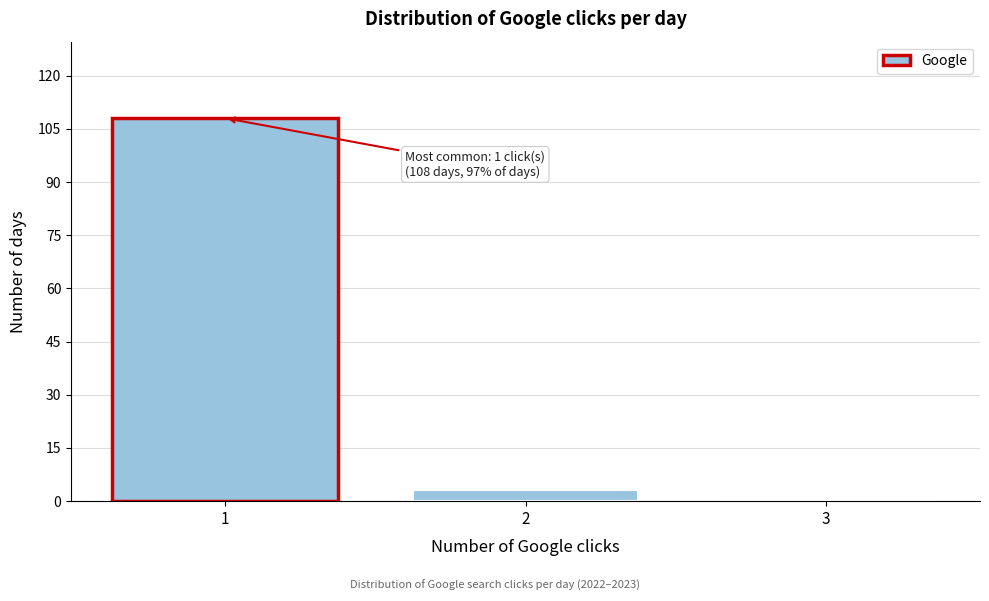

Reading left to right, extract all data points from this chart.

1=108	2=3	3=0